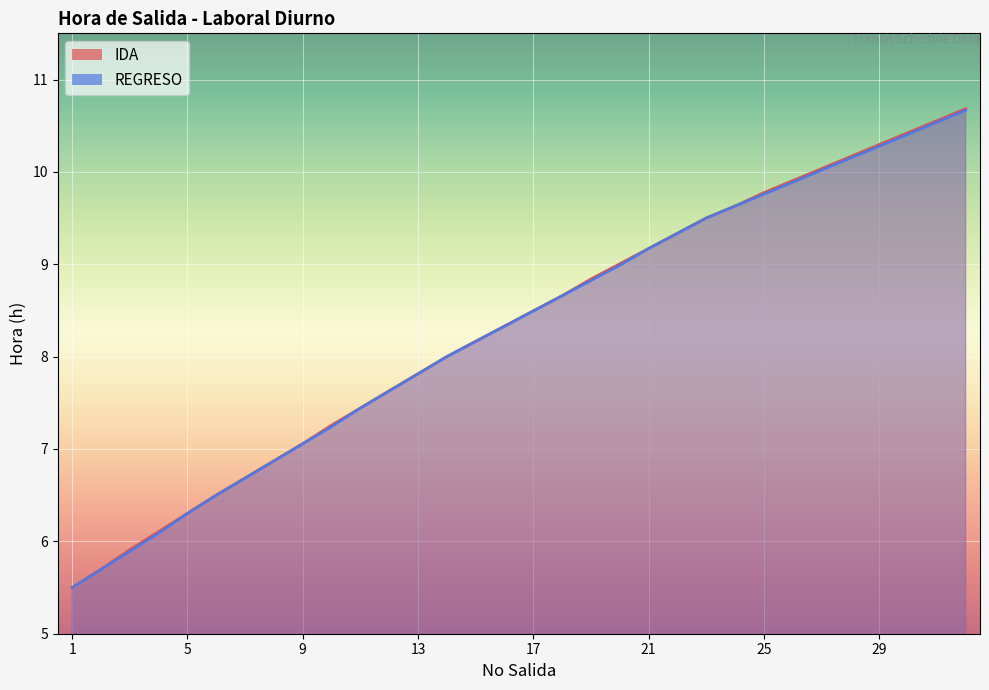

List the labels in order of REGRESO value, largest first.

32, 31, 30, 29, 28, 27, 26, 25, 24, 23, 22, 21, 20, 19, 18, 17, 16, 15, 14, 13, 12, 11, 10, 9, 8, 7, 6, 5, 4, 3, 2, 1